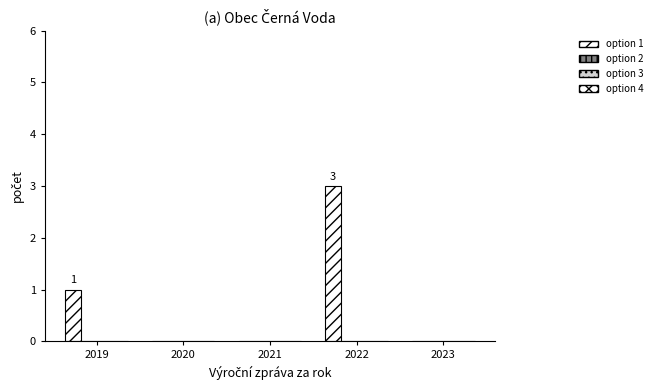

Reading left to right, transcribe all the data shown in this chart.

Počet podaných žádostí o informace: 2019=1	2020=0	2021=0	2022=3	2023=0
Počet odmítnutých žádostí o informace: 2019=0	2020=0	2021=0	2022=0	2023=0
Počet podaných odvolání proti rozhodnutí: 2019=0	2020=0	2021=0	2022=0	2023=0
Počet stížností podaných podle § 16a: 2019=0	2020=0	2021=0	2022=0	2023=0